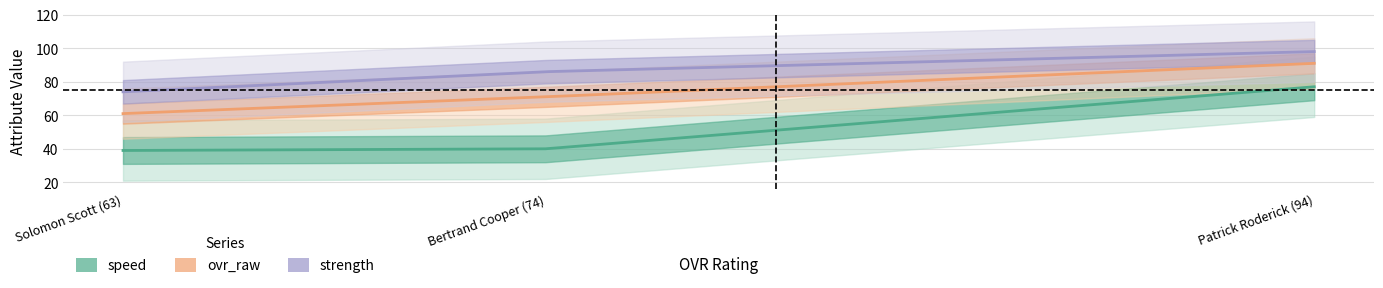

What is the average value of the ovr_raw series?

74